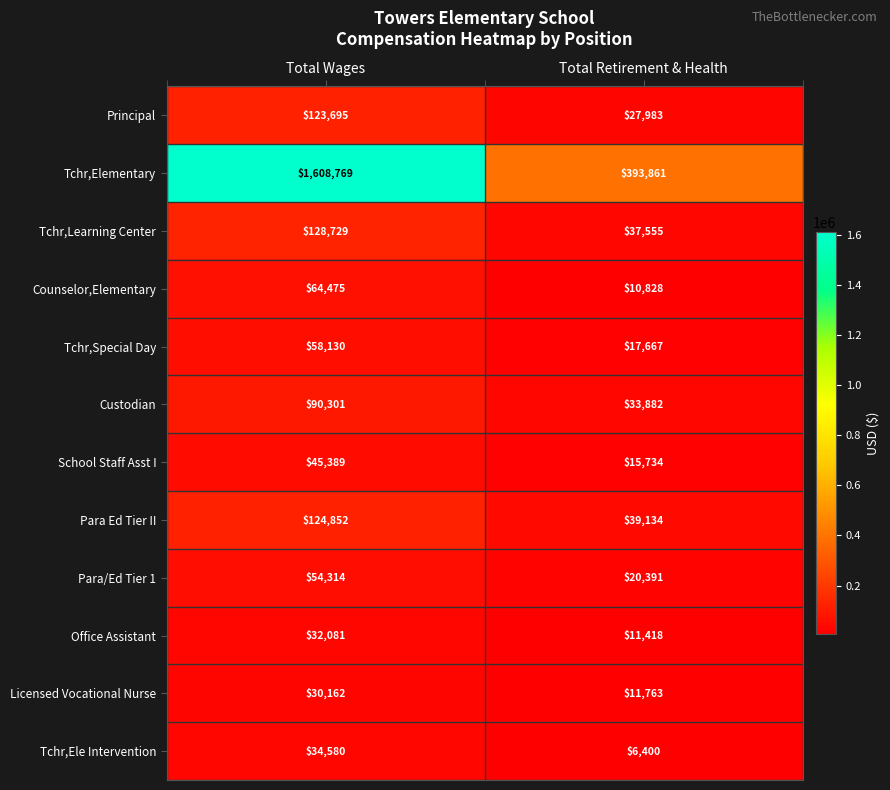

Read the Licensed Vocational Nurse value at Total Retirement & Health, to the nearest 50.

11750